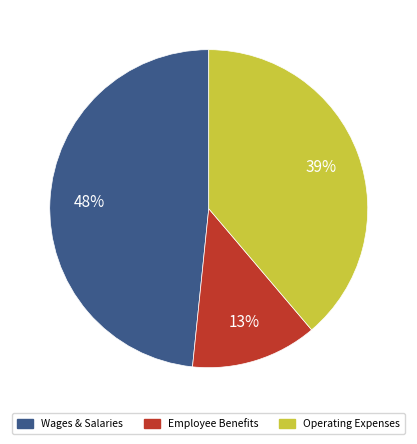

Is there a majority slice in this chart?

No